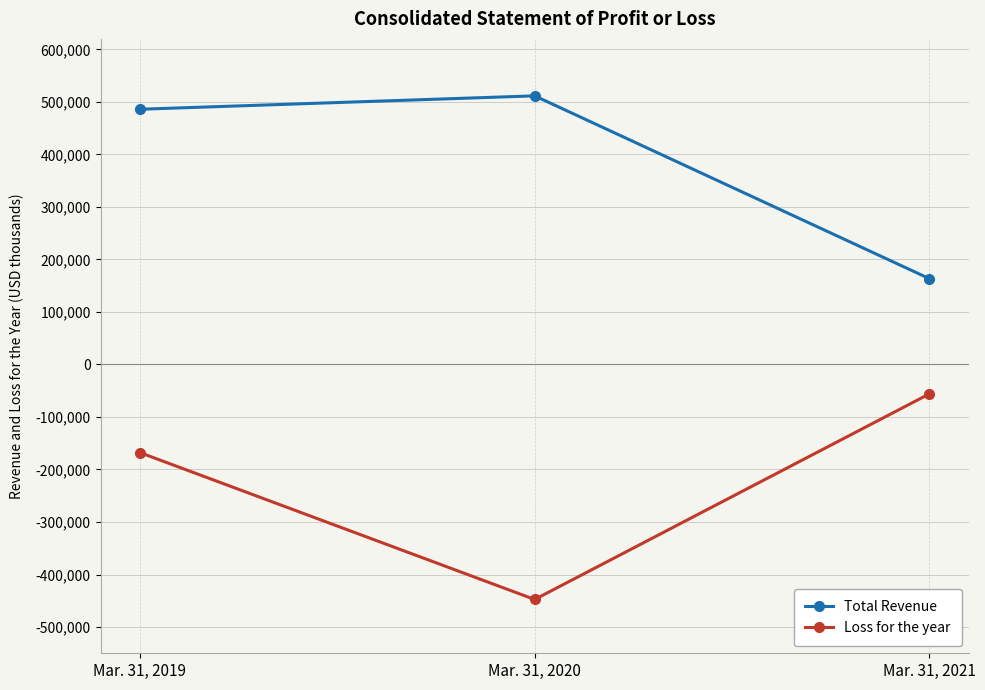

List the series in order of their peak value, highest first.

Total Revenue, Loss for the year